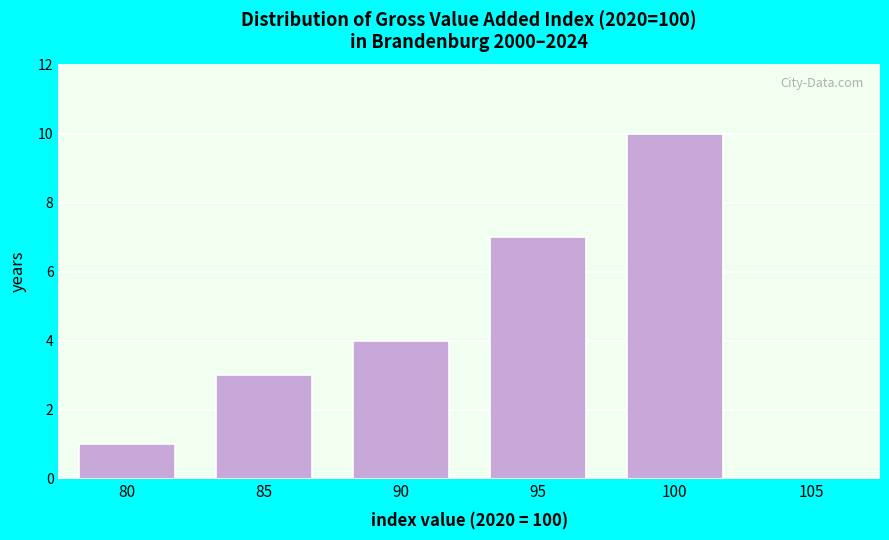

Reading right to left, what are all the values shown in this chart?

105=0	100=10	95=7	90=4	85=3	80=1